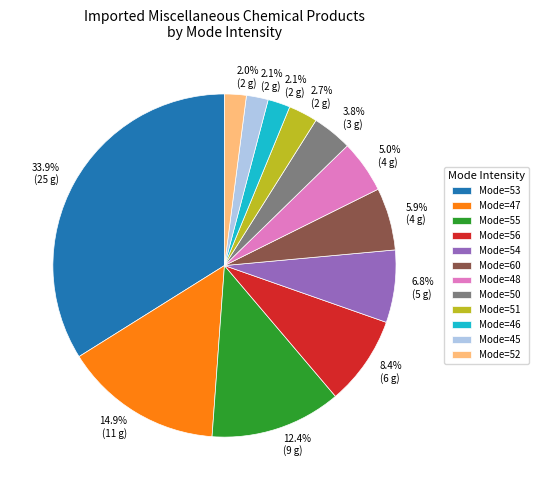

Is there a majority slice in this chart?

No